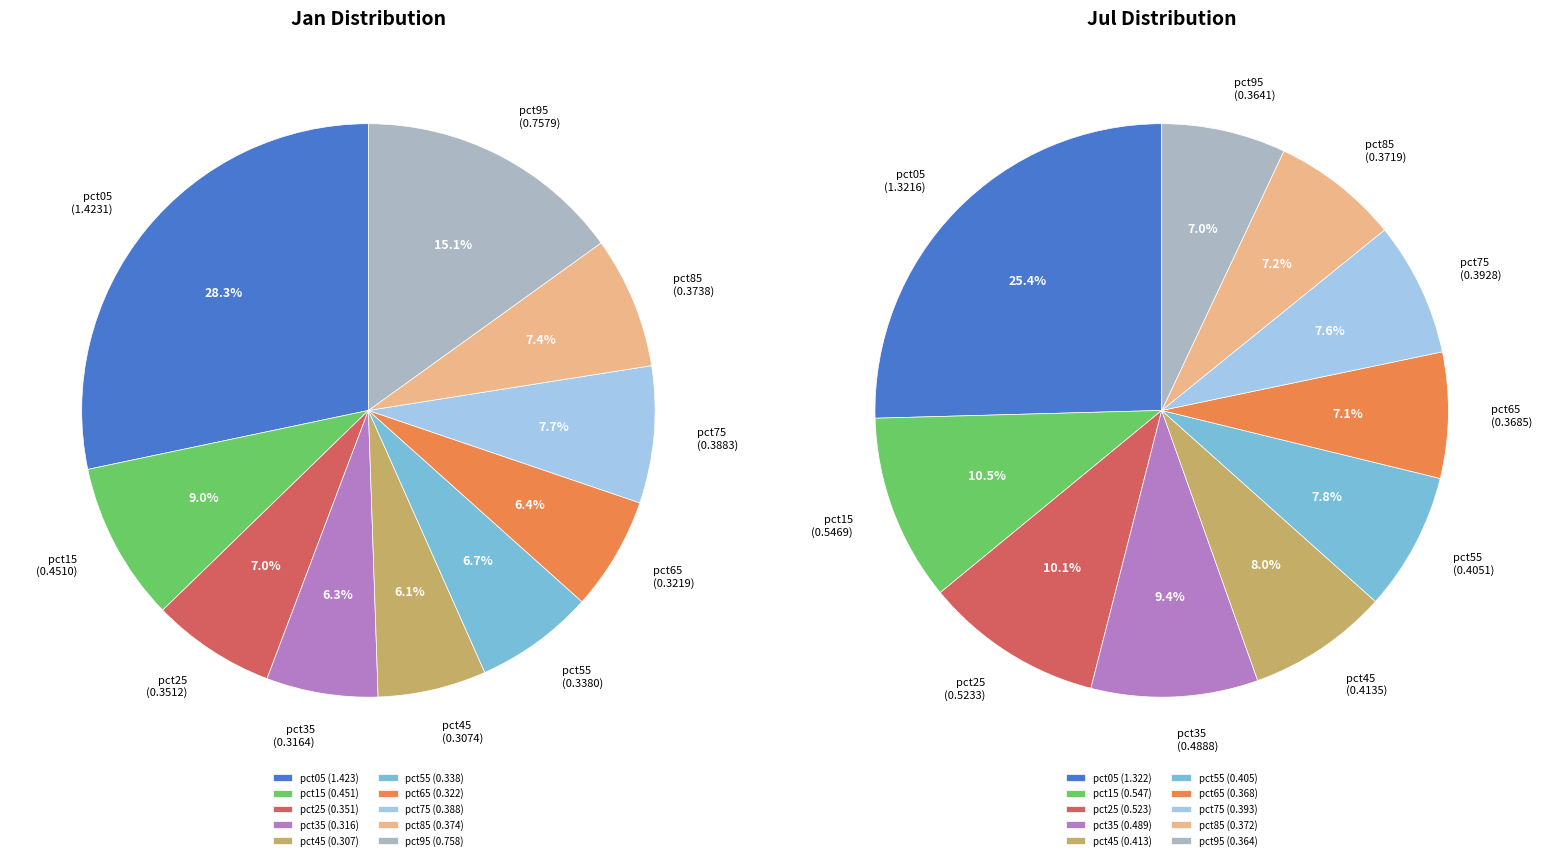

Does 9 account for over 50% of the chart?

No